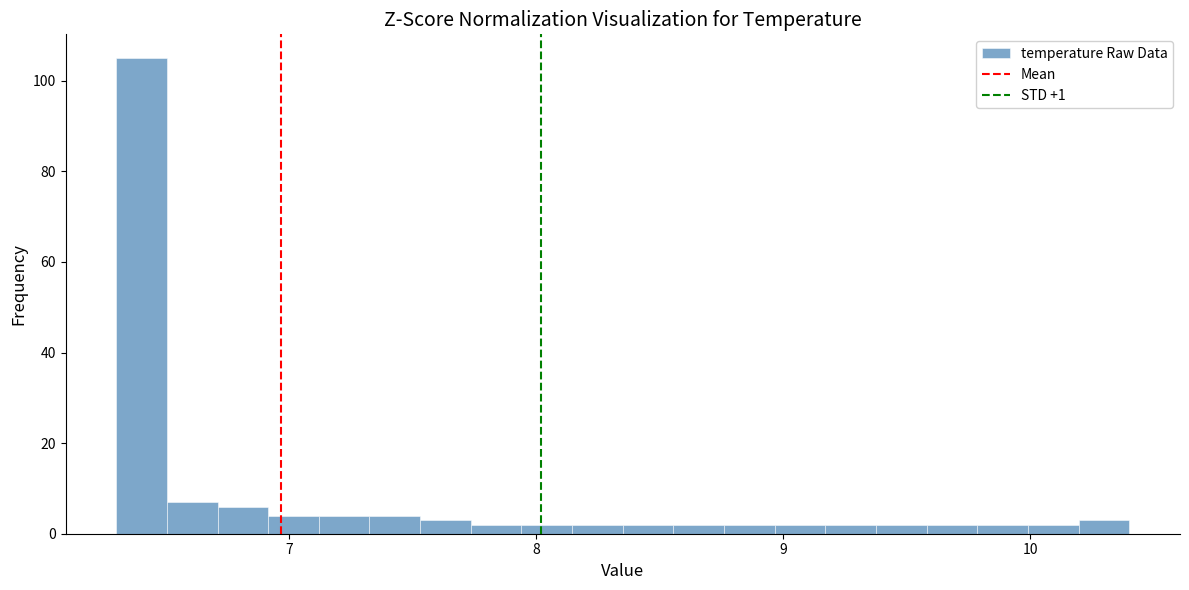

Around what value on the x-axis is the tallest bar? Give the approximate position of its centre, as read against the axis.

6.4